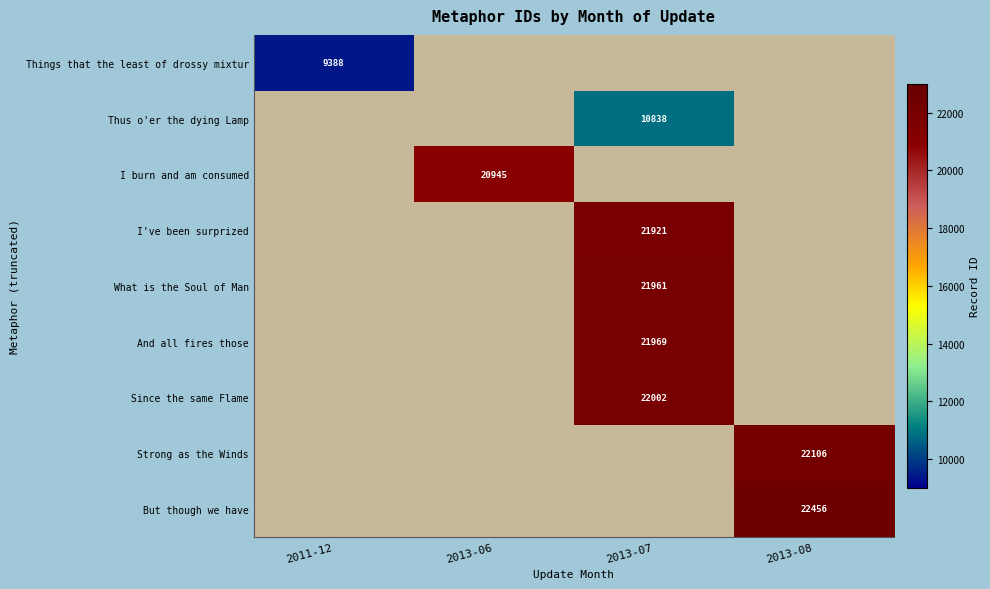

What is the greatest value displayed?

22456.0